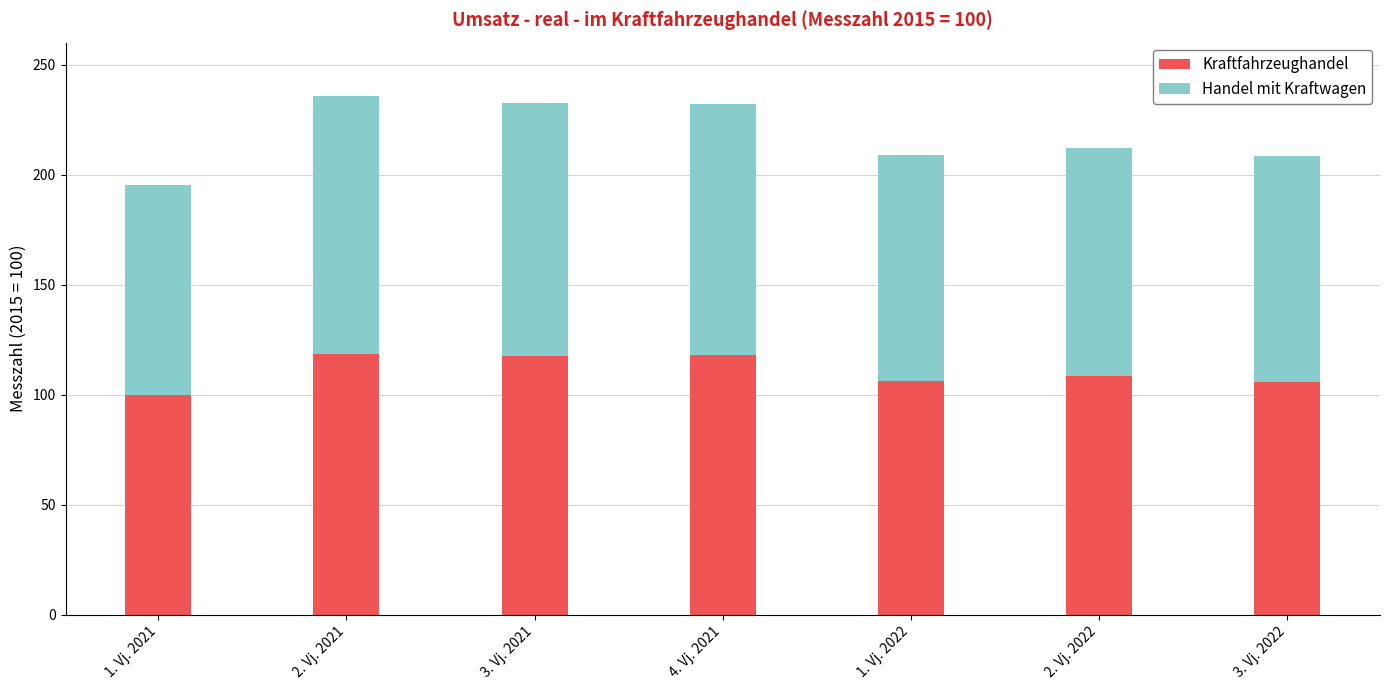

What is the sum of the Kraftfahrzeughandel values at 3. Vj. 2022 and 2. Vj. 2021?

224.0